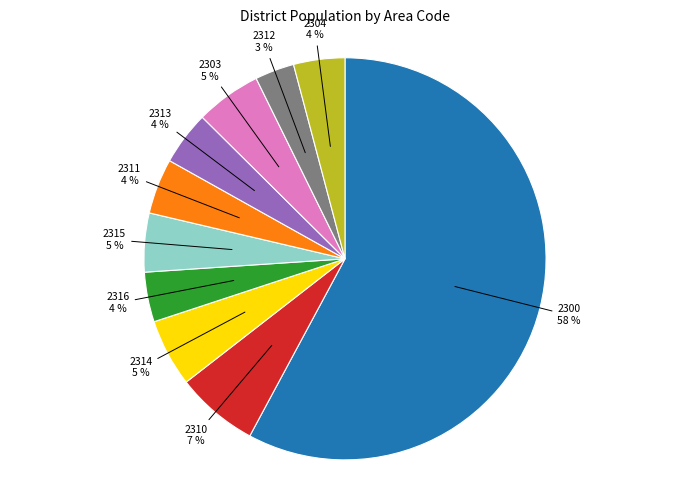

Does any single category account for the majority?

Yes